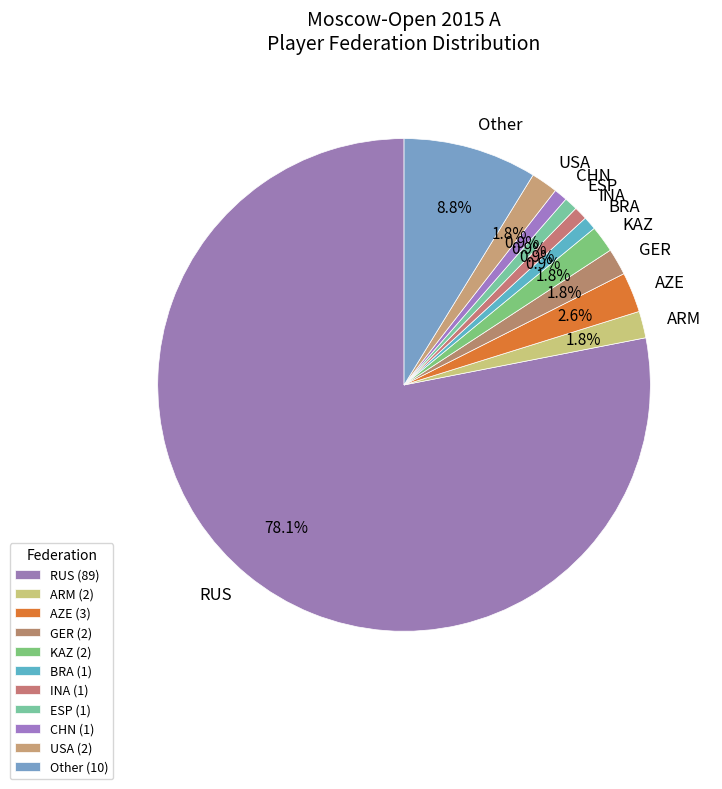

What percentage is the ARM slice, to the nearest percent?

2%